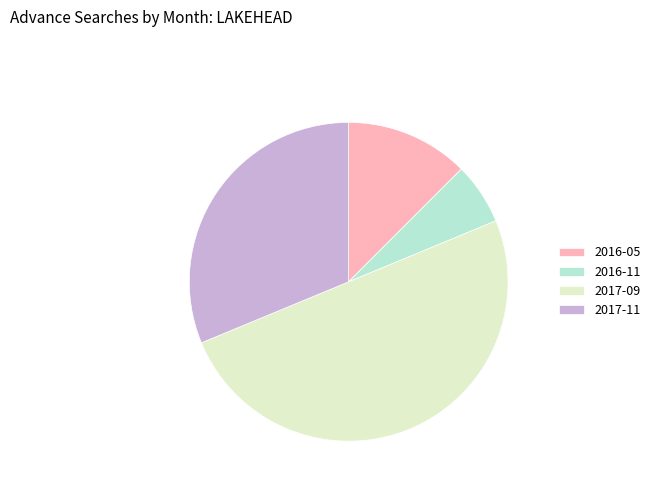

Which has a higher value, 2016-11 or 2016-05?

2016-05